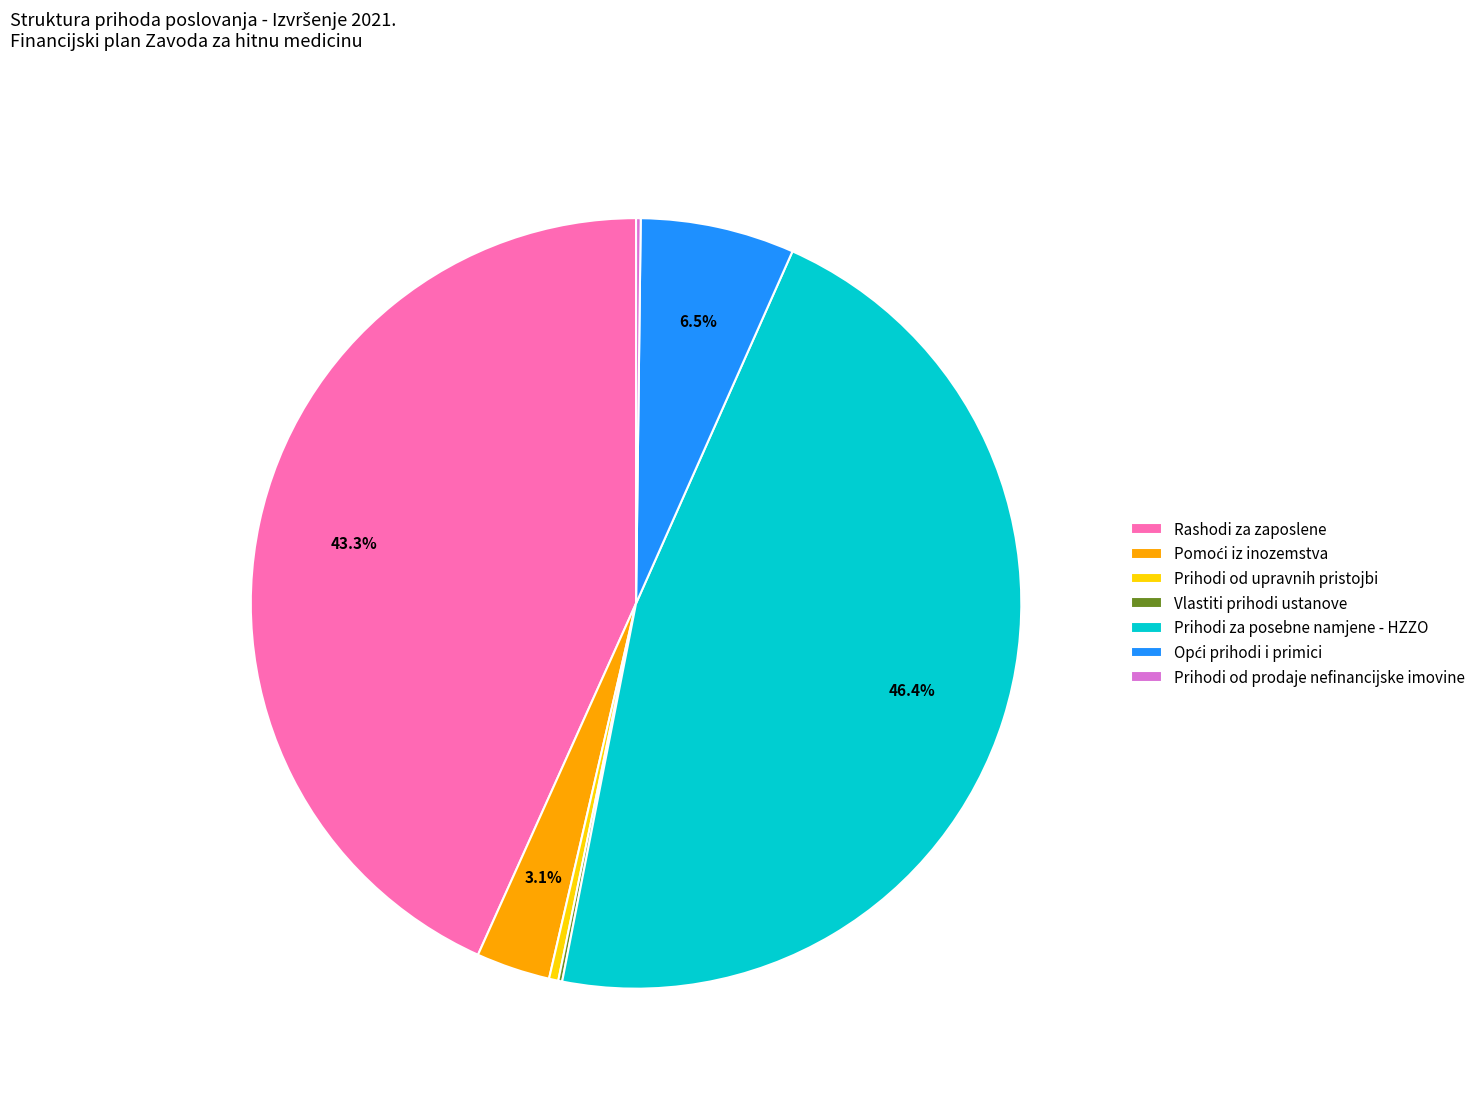

Which slice is the largest?

Prihodi za posebne namjene - HZZO